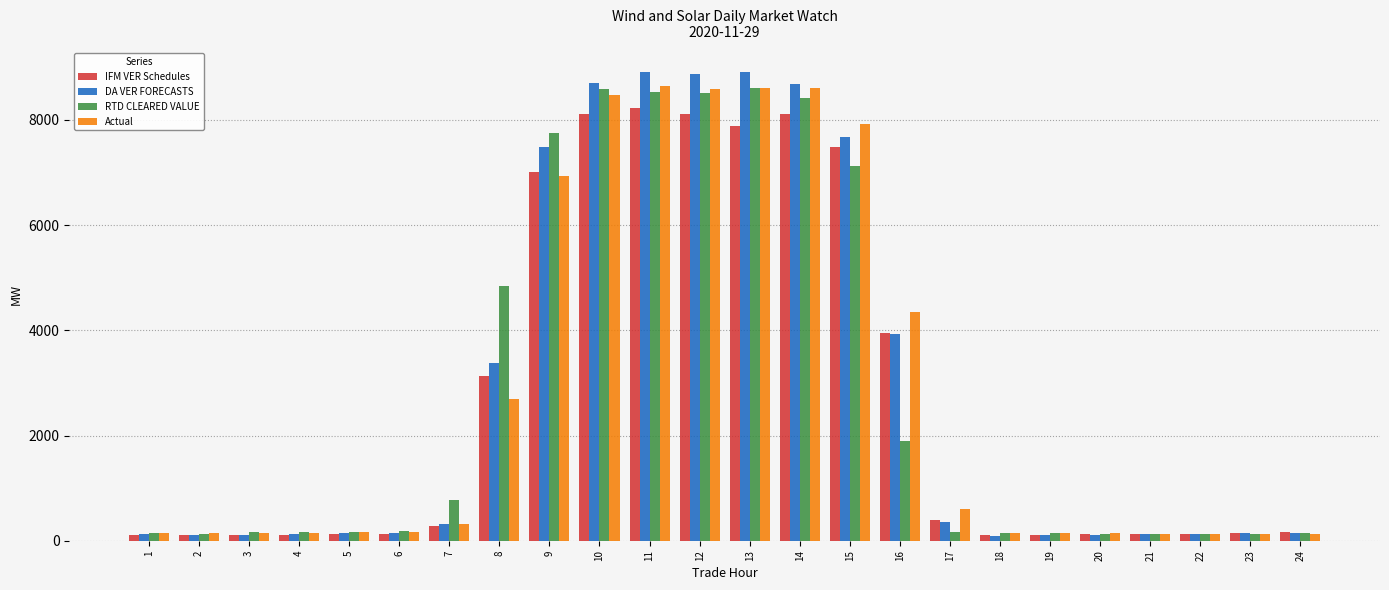

What is the difference between the maximum and minimum values in the IFM VER Schedules series?

8116.7